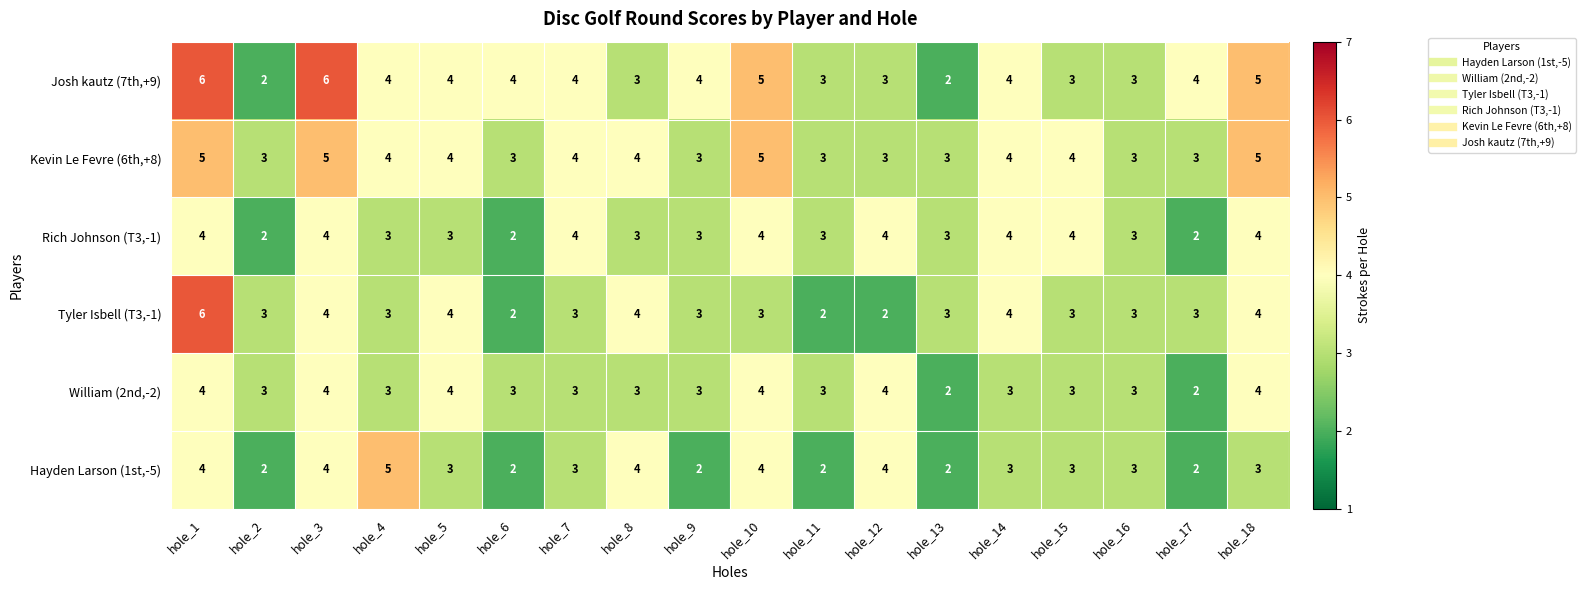

What is the average value of the Hayden Larson (1st,-5) series?

3